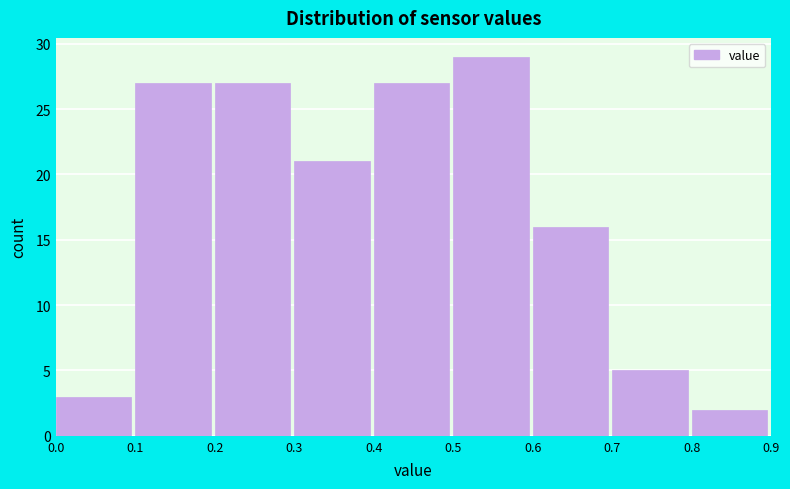

How tall is the bar that spans 0.4 to 0.5 on the x-axis? The values are not printed on the chart, so give them approximately, as read against the axis.

27